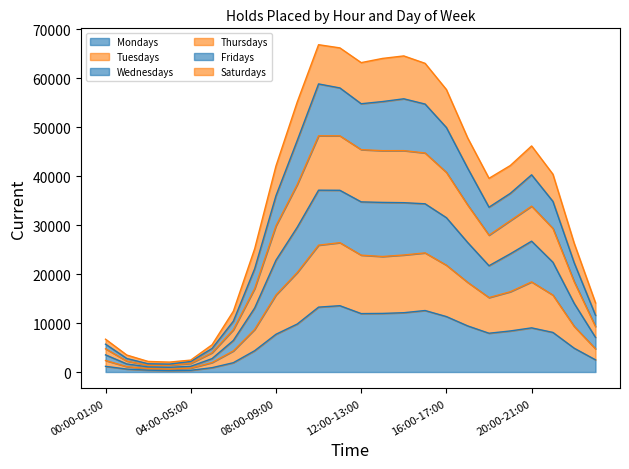

Is it true that Mondays equals 16398 at 12:00-13:00?

False